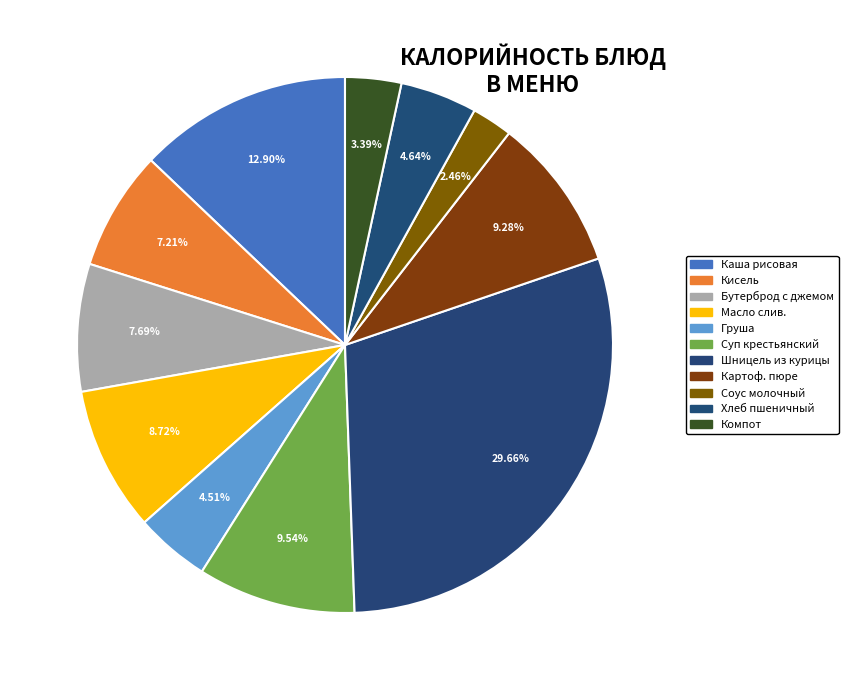

How many slices are in this pie chart?

11